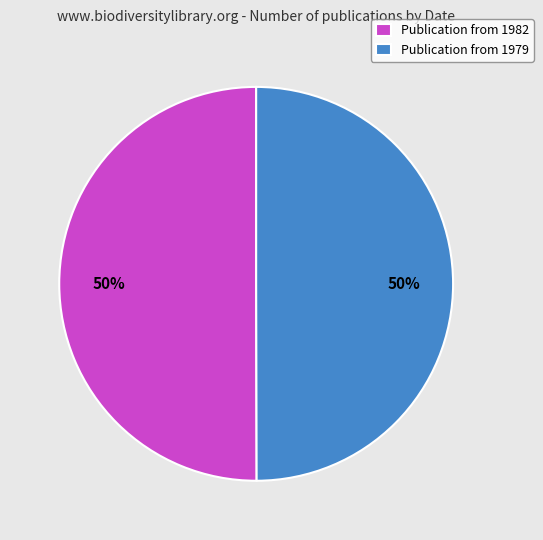

The Publication from 1982 slice represents 61% of the pie. True or false?

False